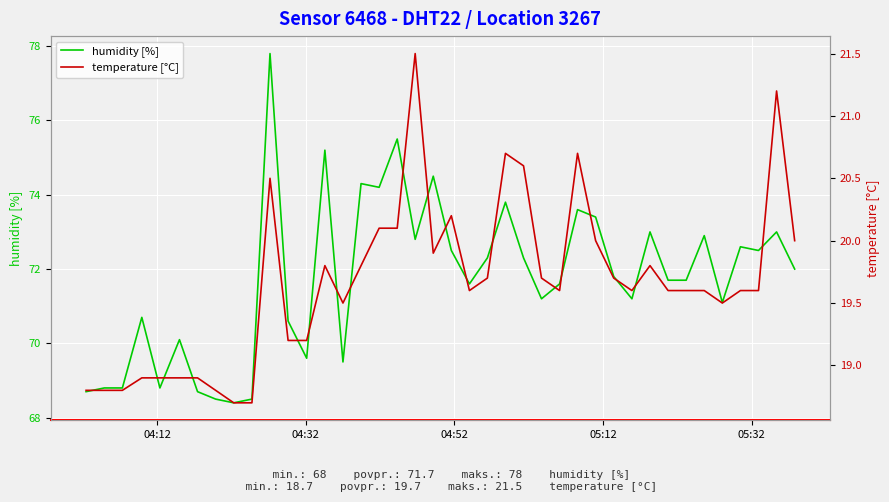

How many lines are shown in the chart?

2